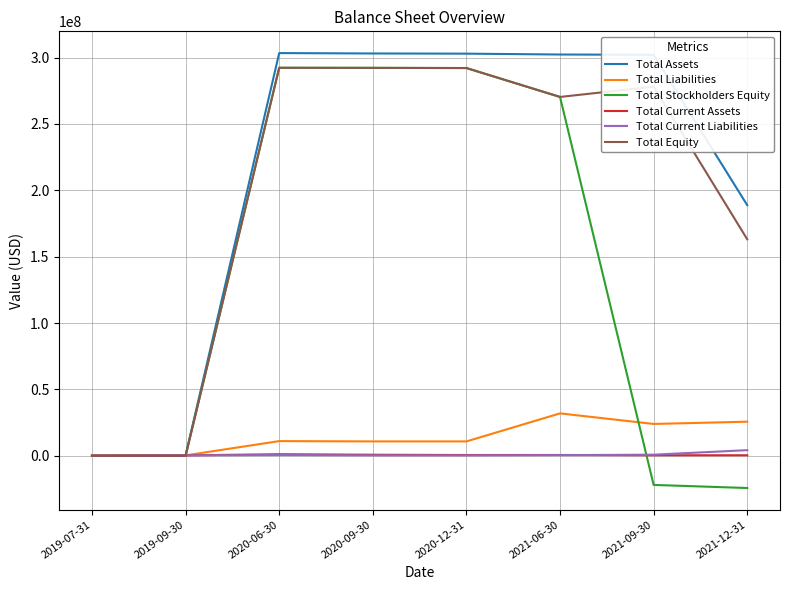

What is the maximum value shown in the chart?

303367883